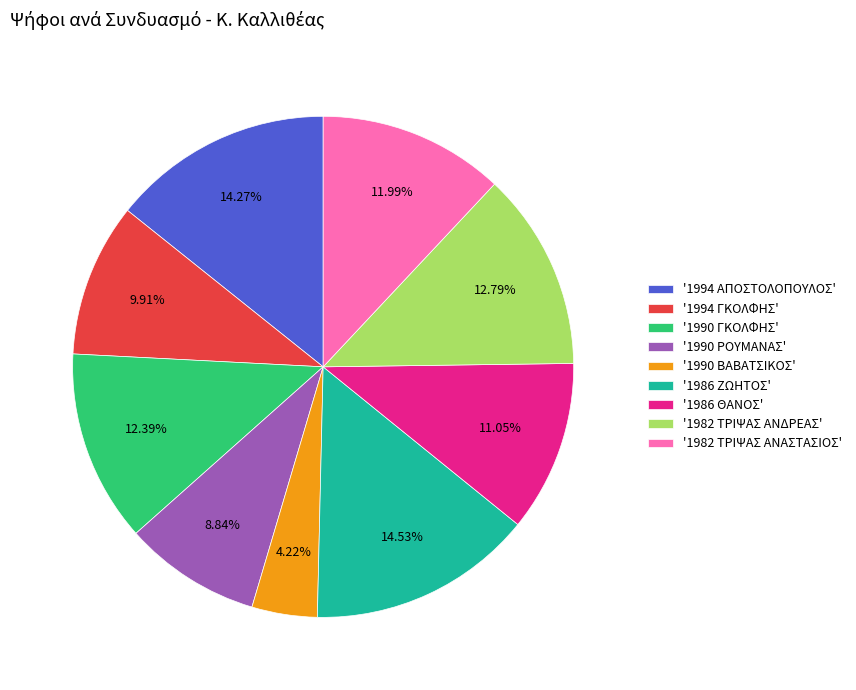

Combined, do '1982 ΤΡΙΨΑΣ ΑΝΔΡΕΑΣ' and '1990 ΒΑΒΑΤΣΙΚΟΣ' account for over 50%?

No